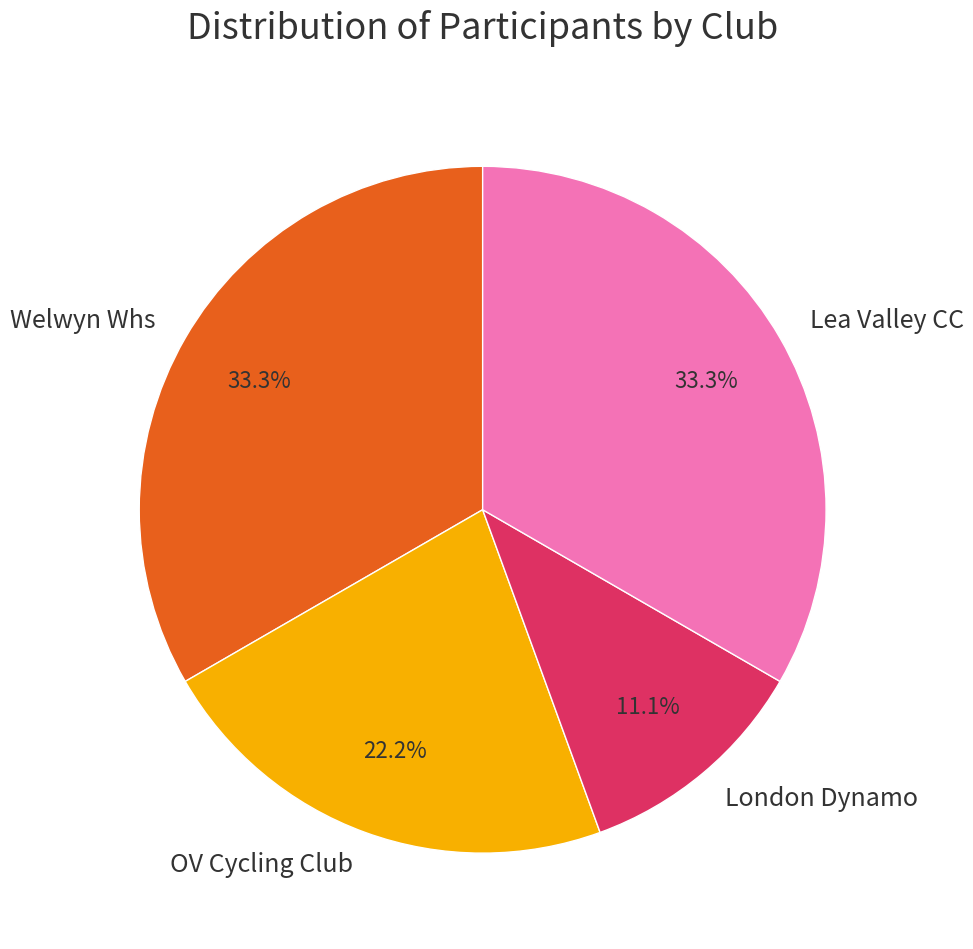

Is London Dynamo the majority of the pie?

No